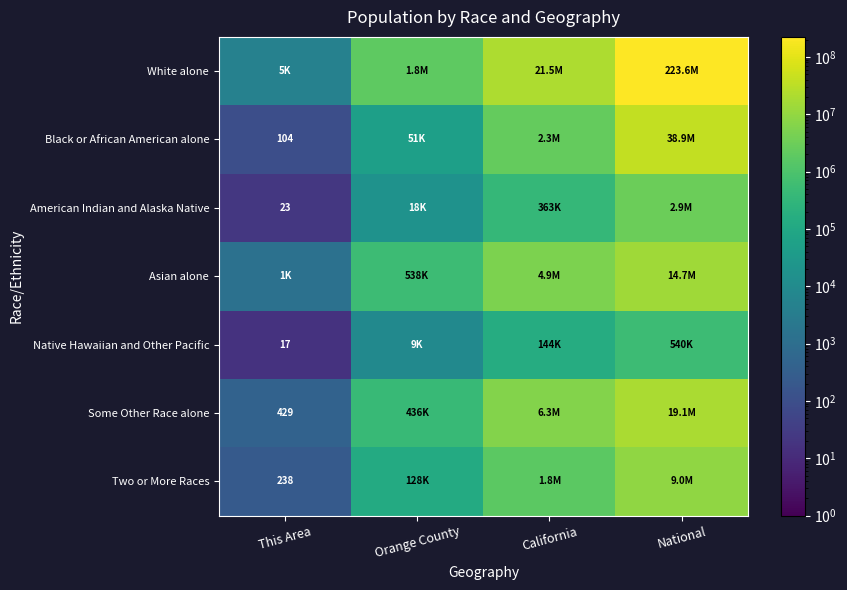

At which label does Native Hawaiian and Other Pacific reach its minimum?

This Area